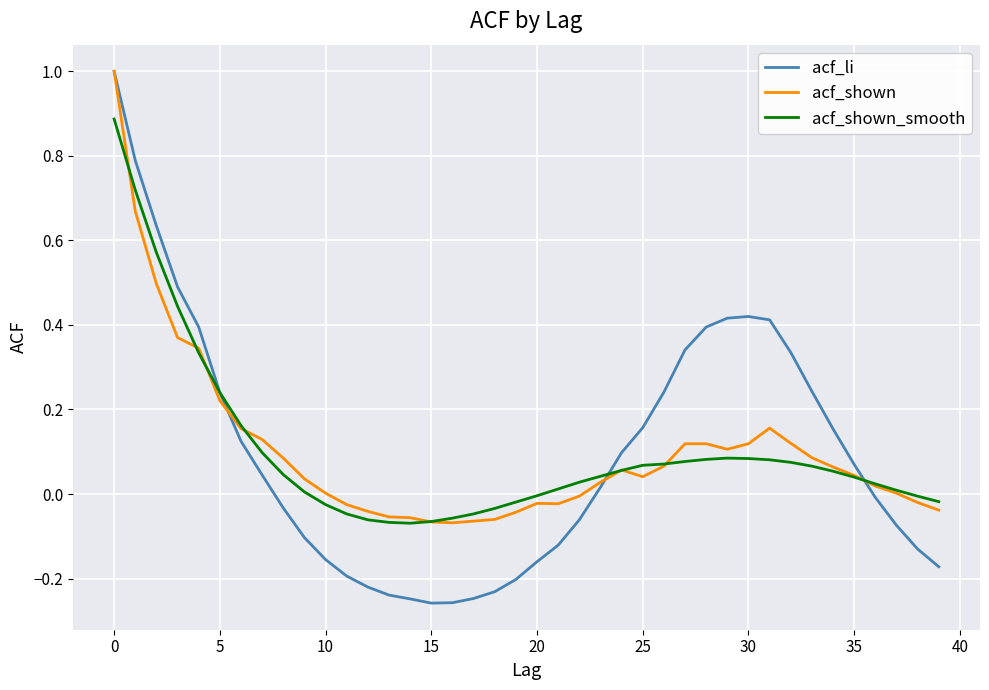

Which series has the widest spread of values?

acf_li